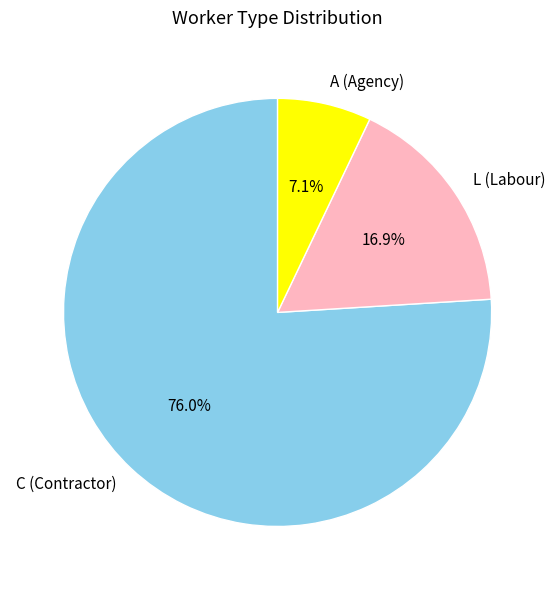

To the nearest percent, what is the difference between the largest and smallest slice percentages?

69%